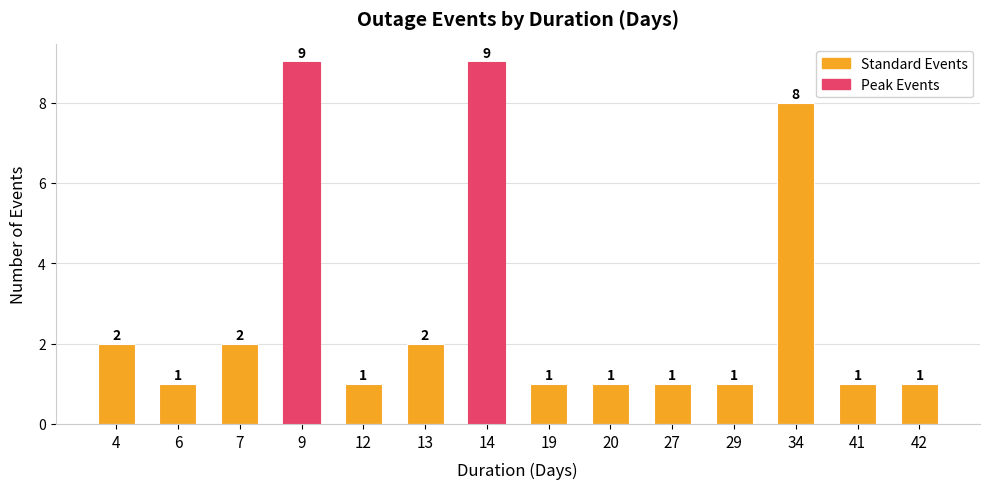

The chart shows a value of 0 at 27. True or false?

False